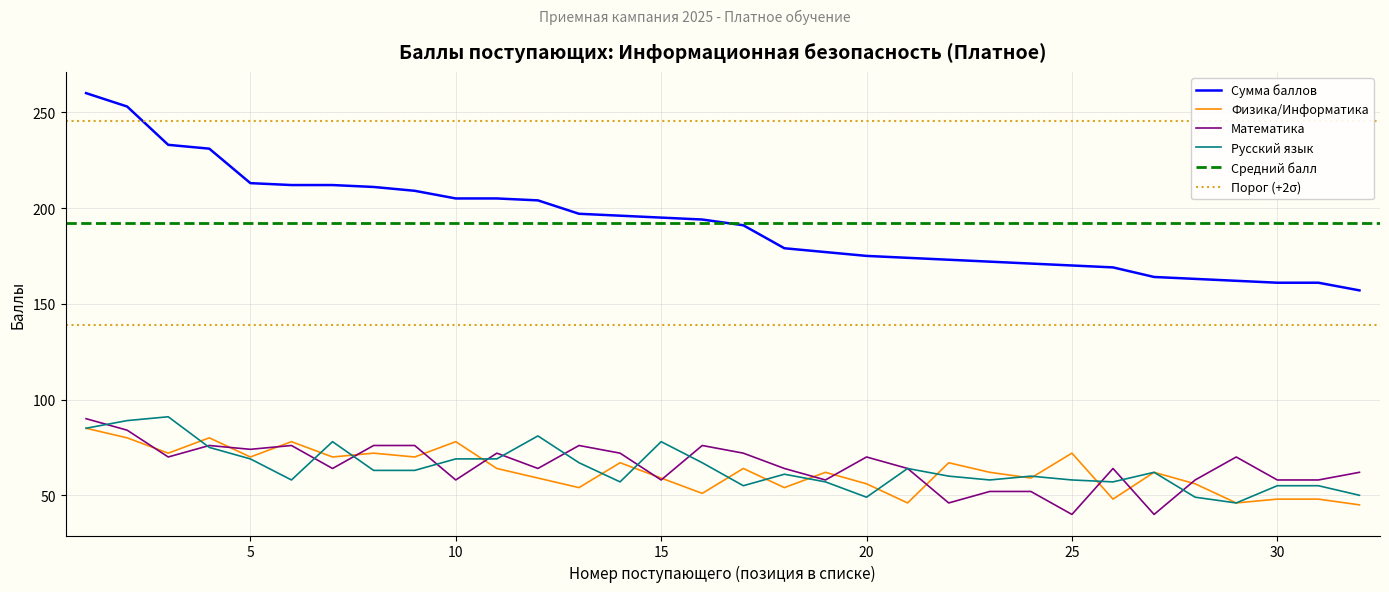

Count the number of values greater than 194.

15